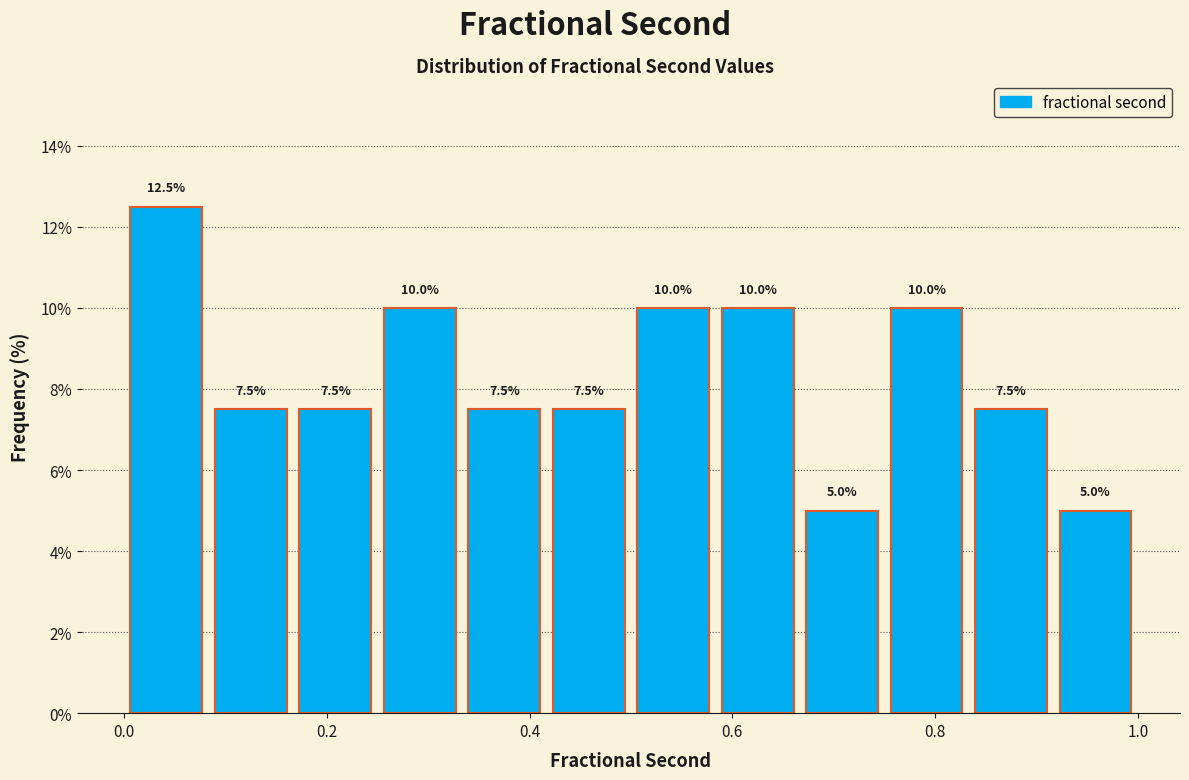

Reading left to right, transcribe this chart: for each bar, give the range it covers on the x-axis and its height. The bar edges are not printed on the chart, so give them approximately, as read against the axis.

0.00 to 0.08: 12.5
0.08 to 0.16: 7.5
0.16 to 0.26: 7.5
0.26 to 0.34: 10.0
0.34 to 0.42: 7.5
0.42 to 0.50: 7.5
0.50 to 0.58: 10.0
0.58 to 0.66: 10.0
0.66 to 0.76: 5.0
0.76 to 0.84: 10.0
0.84 to 0.92: 7.5
0.92 to 1.00: 5.0